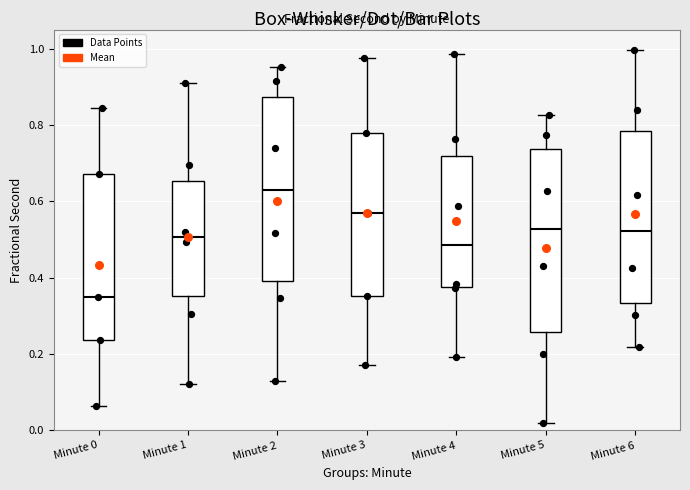

Reading left to right, read every box against the y-axis: the position of its median line, the range the box covers, and the ends of its whiskers. The values are not printed on the chart, so give them approximately, as read against the axis.

Minute 0: median 0.34, box 0.24 to 0.68, whiskers 0.06 to 0.84
Minute 1: median 0.50, box 0.36 to 0.66, whiskers 0.12 to 0.92
Minute 2: median 0.62, box 0.40 to 0.88, whiskers 0.12 to 0.96
Minute 3: median 0.56, box 0.36 to 0.78, whiskers 0.18 to 0.98
Minute 4: median 0.48, box 0.38 to 0.72, whiskers 0.20 to 0.98
Minute 5: median 0.52, box 0.26 to 0.74, whiskers 0.02 to 0.82
Minute 6: median 0.52, box 0.34 to 0.78, whiskers 0.22 to 1.00